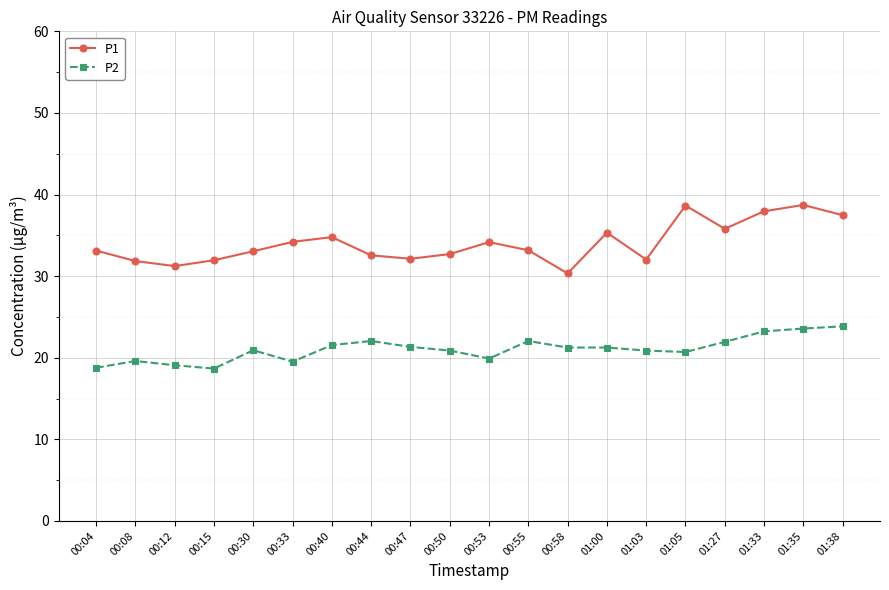

What are all the series names shown in the legend?

P1, P2